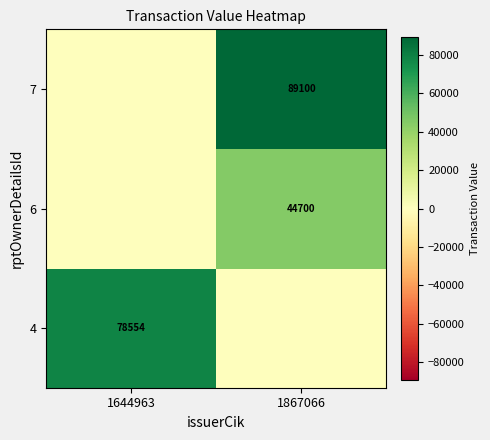

Is the value of 4 at 1644963 greater than the value of 7 at 1867066?

No